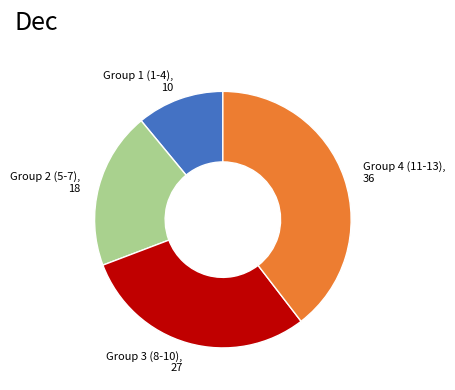

Is there any slice that represents more than half of the pie?

No